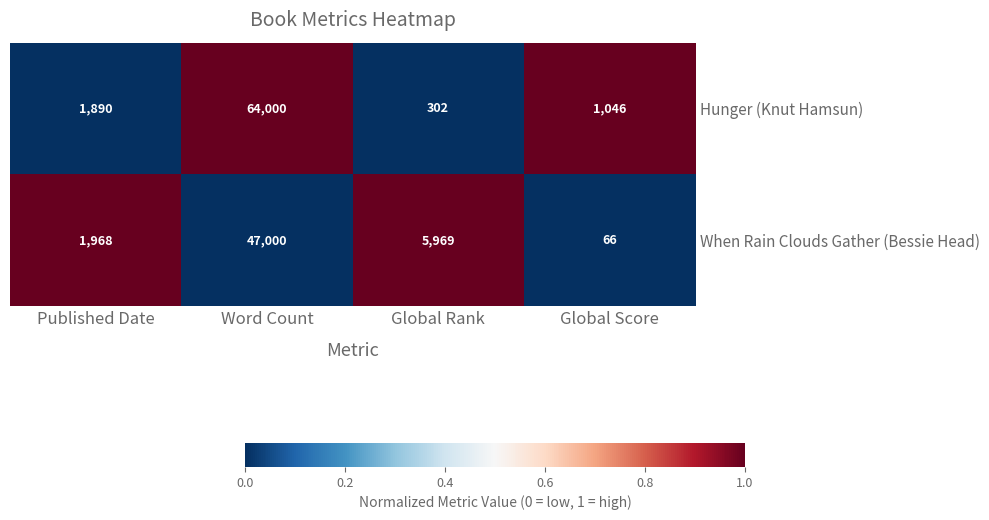

How many data points in When Rain Clouds Gather (Bessie Head) are less than 5969?

2